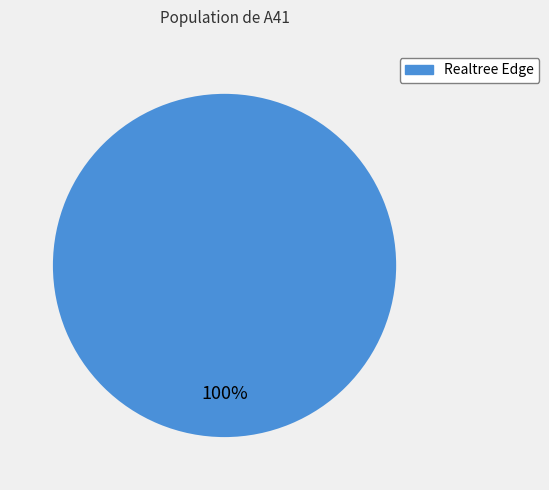

Is there any slice that represents more than half of the pie?

Yes